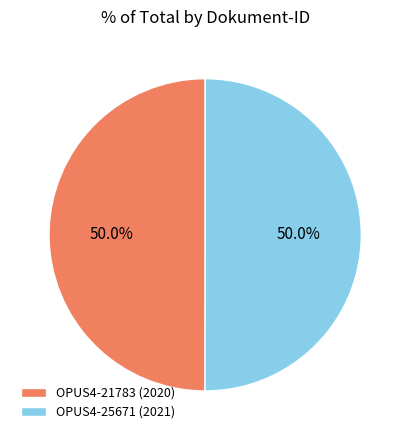

Is it true that OPUS4-25671 is 42% of the pie?

False